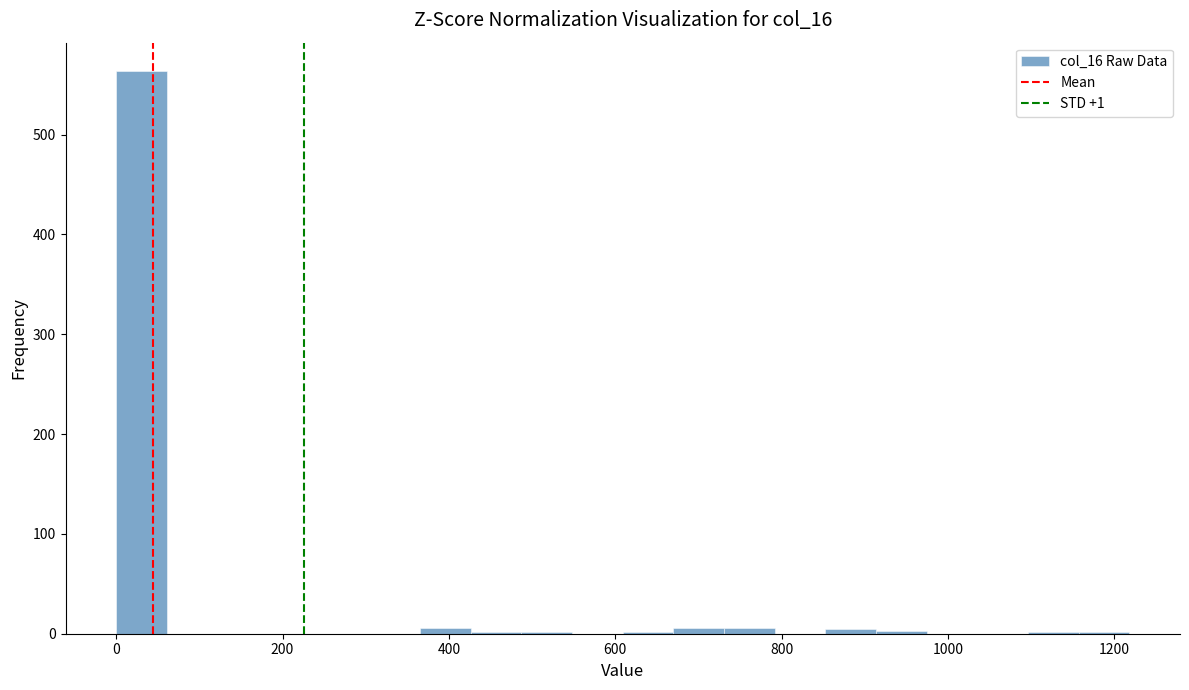

Read against the x-axis, roughly where is the centre of the tallest bar?

40